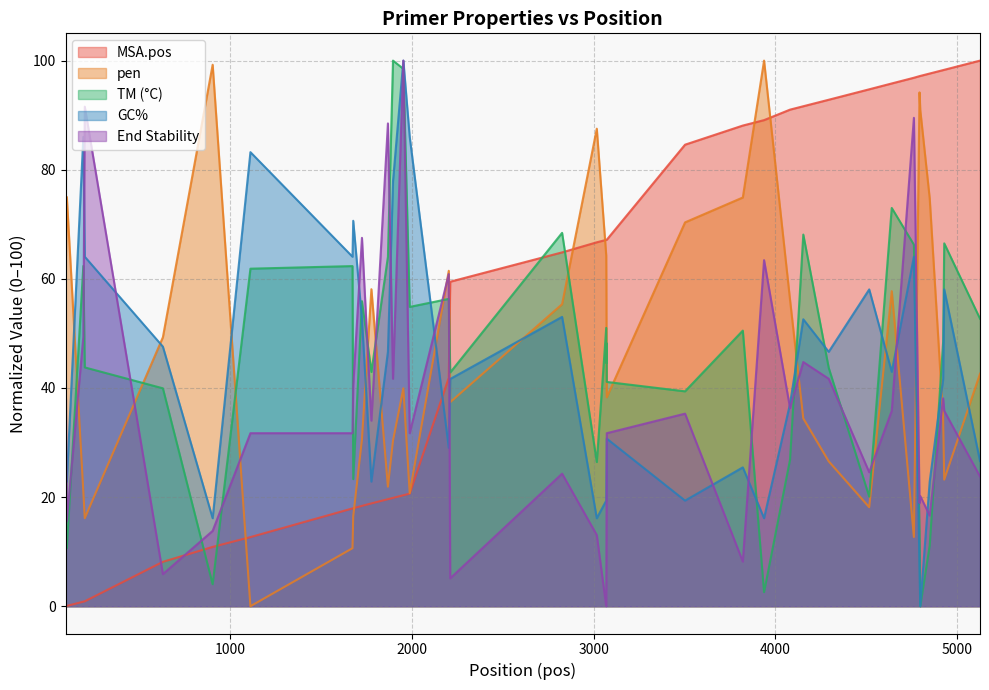

Which series has the largest total across all categories?

MSA.pos